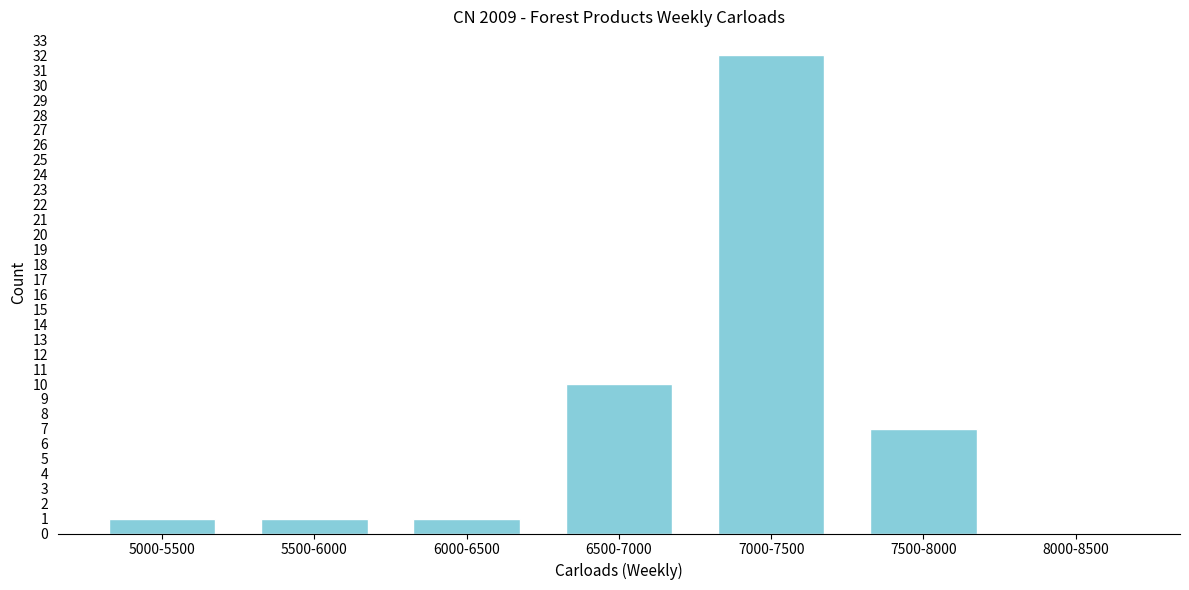

What is the sum of all values?

52